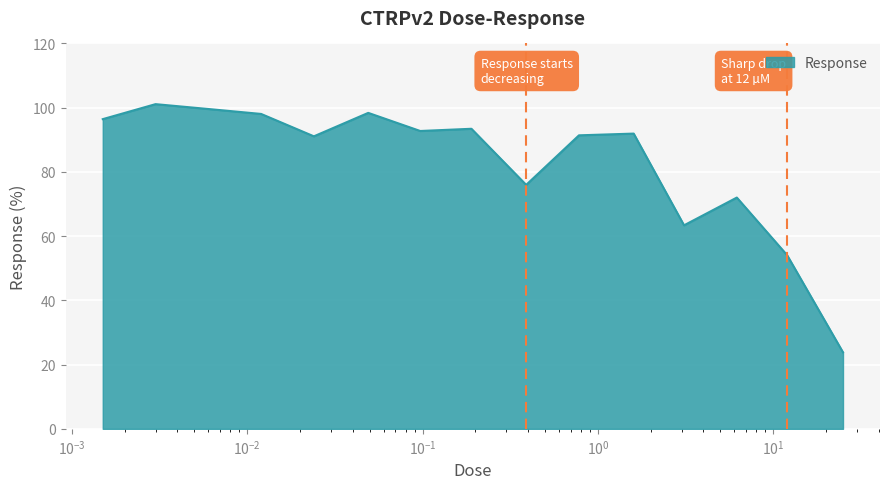

What is the maximum value shown in the chart?

101.1